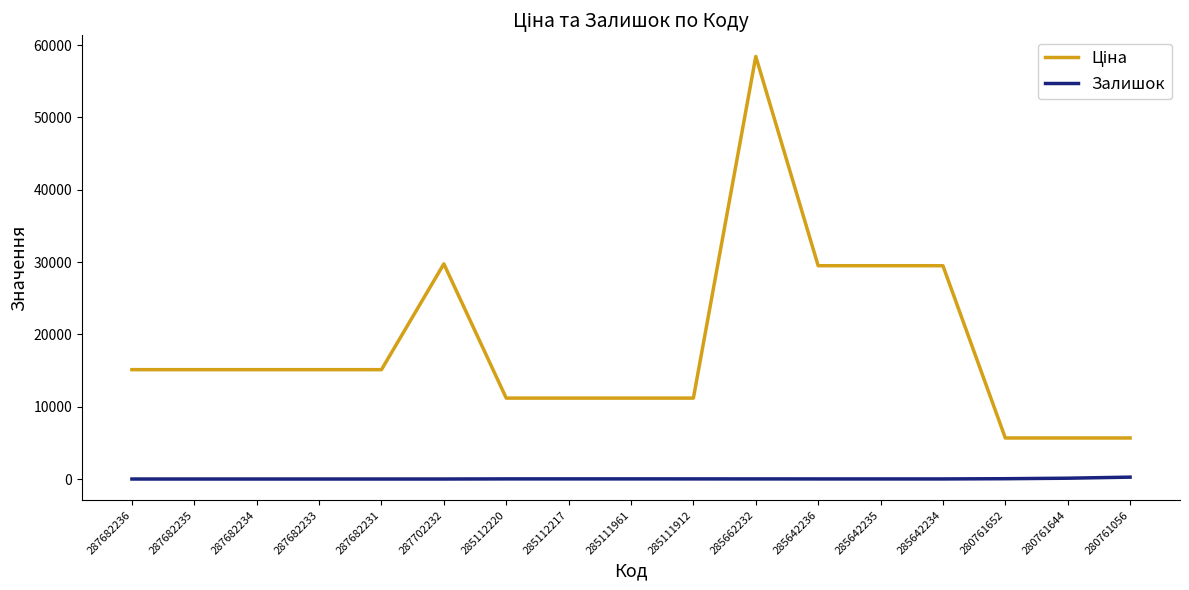

Which label corresponds to the largest value in the chart?

285662232